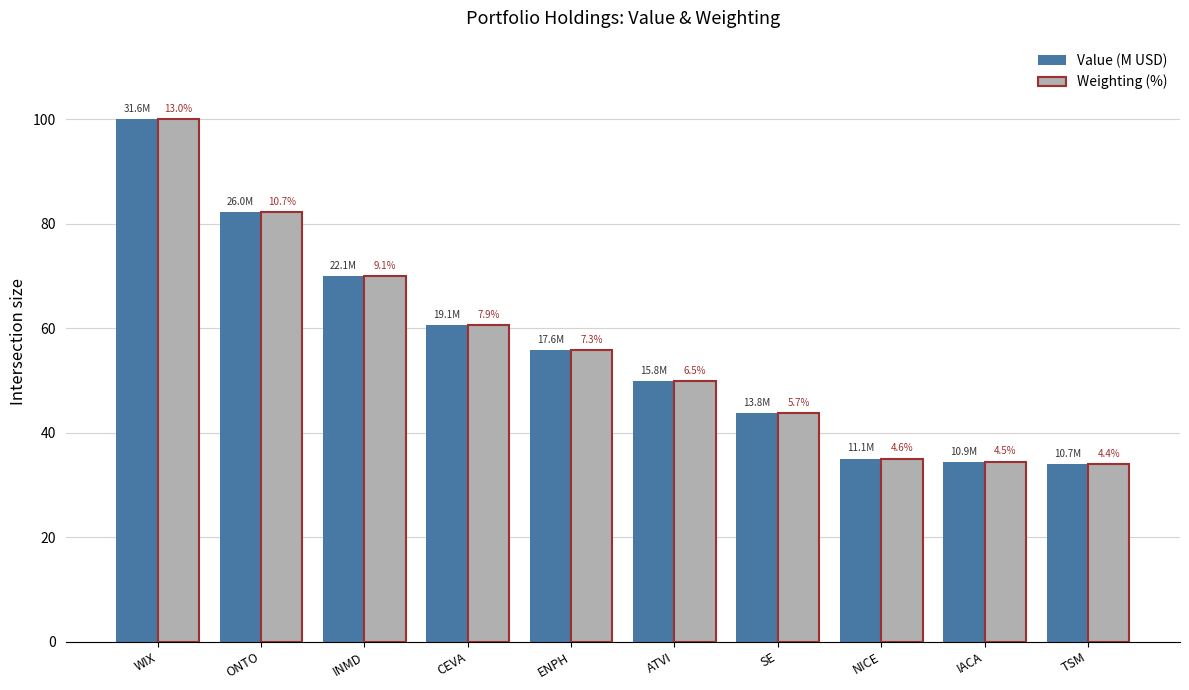

Reading left to right, list all the values displayed in this chart.

Value (M USD): WIX=100.0	ONTO=82.2	INMD=69.9	CEVA=60.6	ENPH=55.8	ATVI=49.9	SE=43.7	NICE=35.0	IACA=34.4	TSM=34.0
Weighting (%): WIX=100.0	ONTO=82.2	INMD=69.9	CEVA=60.6	ENPH=55.8	ATVI=49.9	SE=43.7	NICE=35.0	IACA=34.4	TSM=34.0